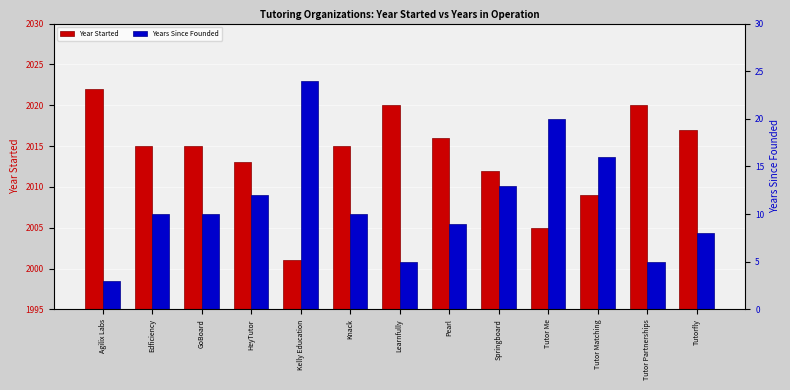

At Agilix Labs, list the series in order from largest to smallest.

Year Started, Years Since Founded